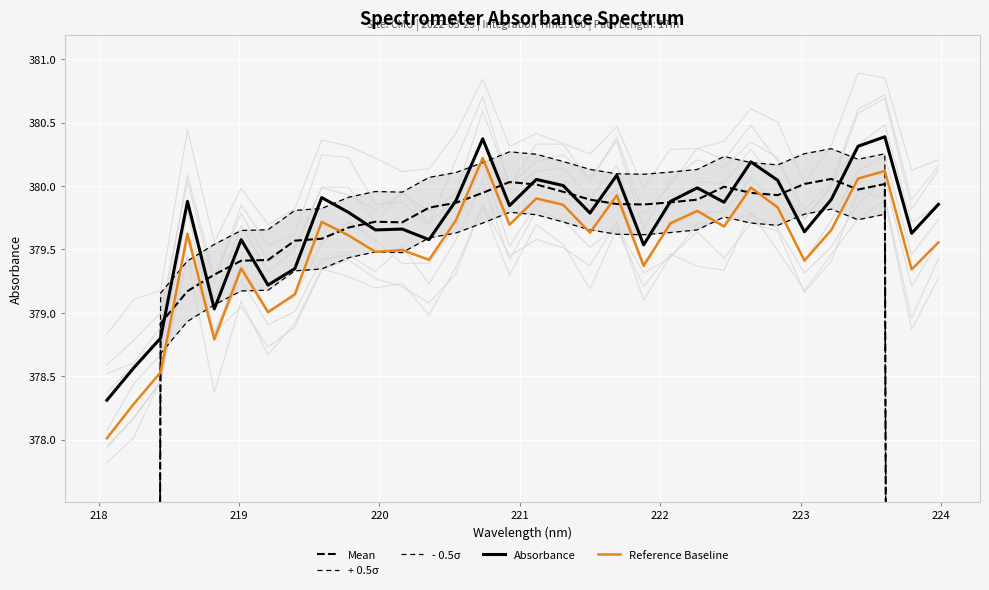

What is the lowest value of the Absorbance series?

378.3